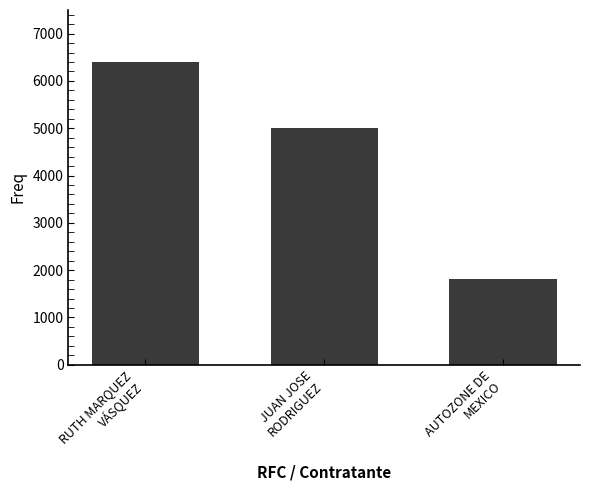

How many bars are there in total?

3